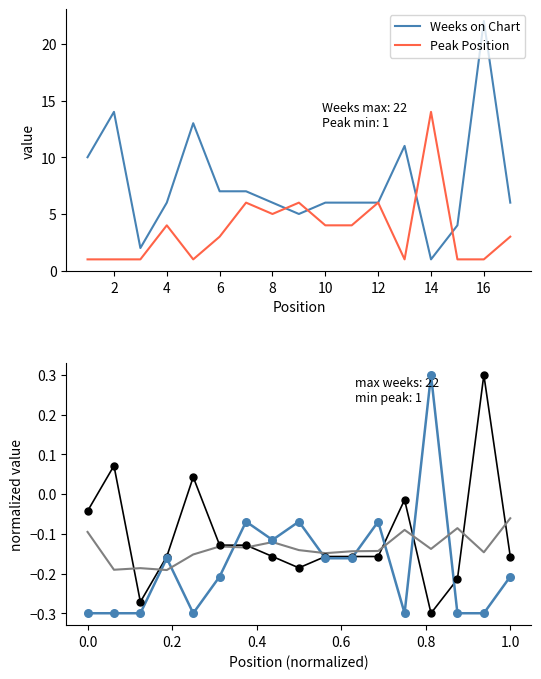

What is the total value across all series at 0?

-0.4